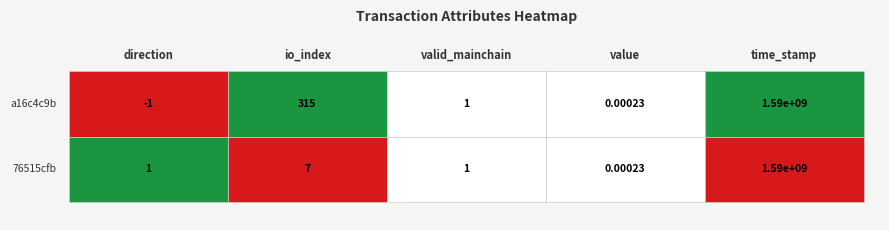

Which category has the highest value across all series?

time_stamp